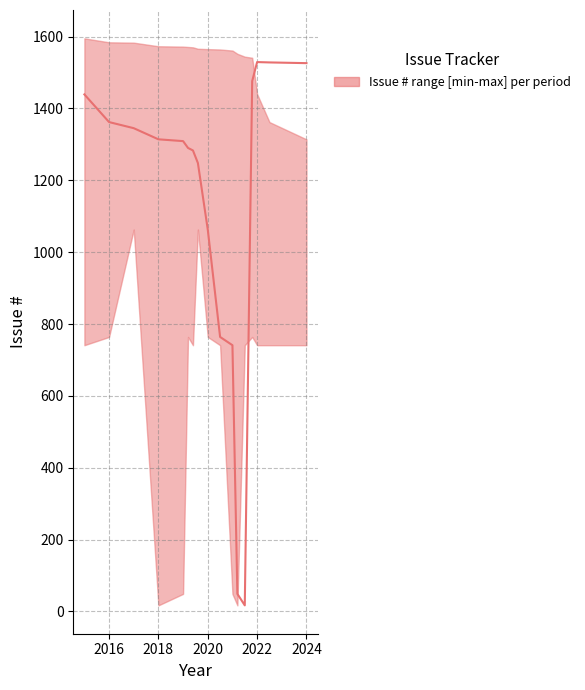

How many values are below 1309?

8